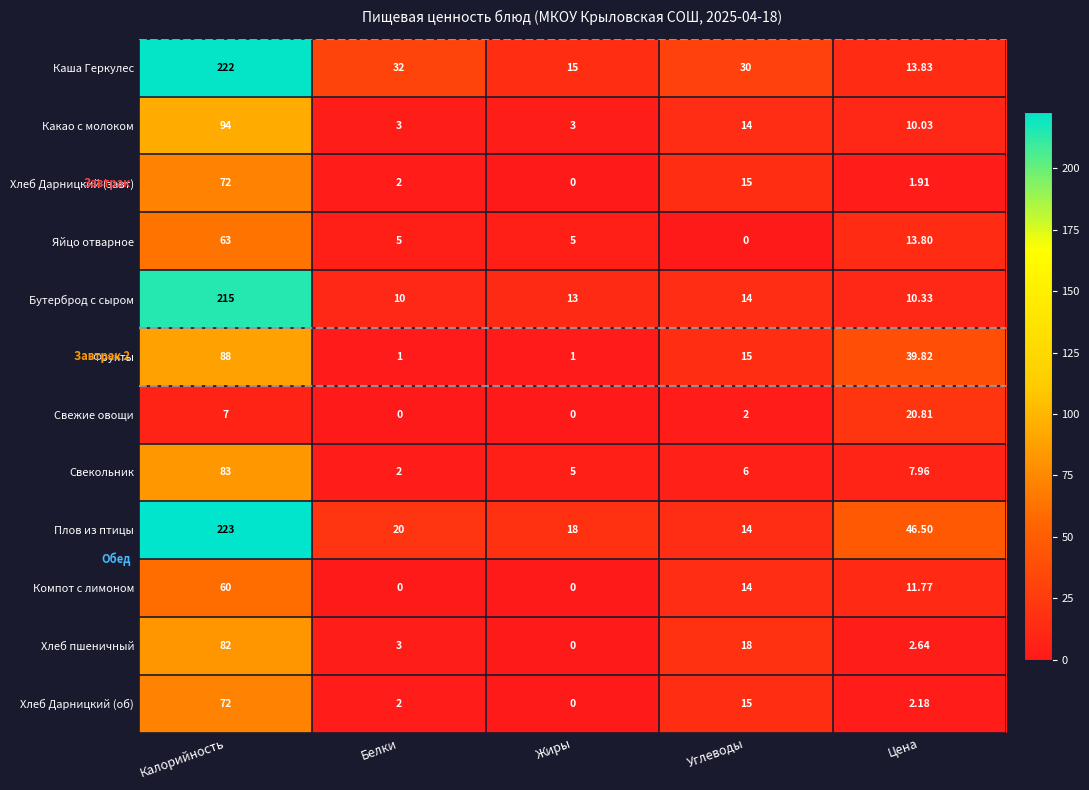

At how many categories does at least one series exceed 28?

4